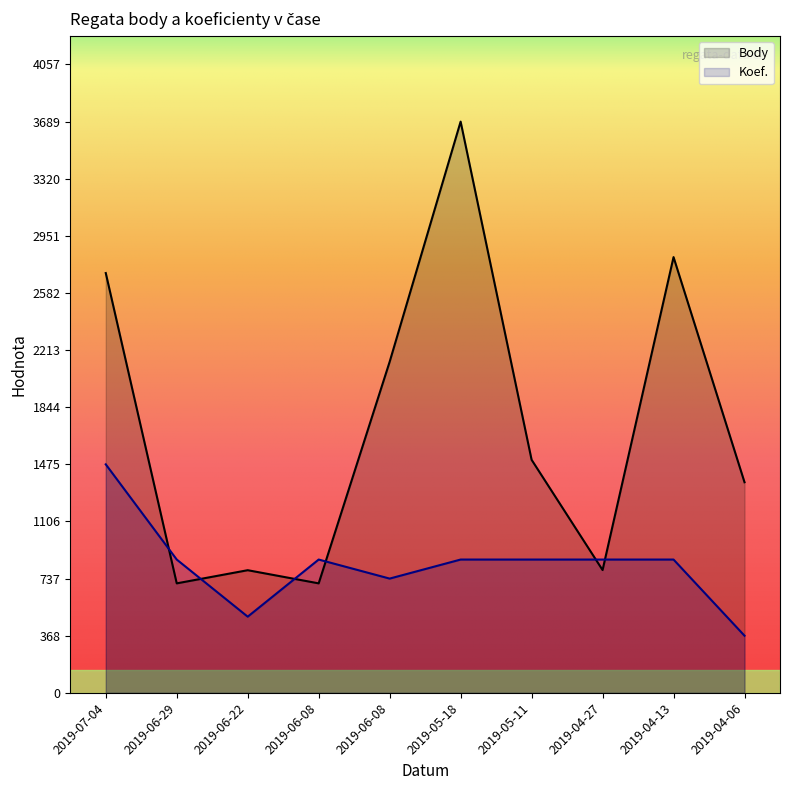

True or false: Body has more than 0 interior local peaks.

True